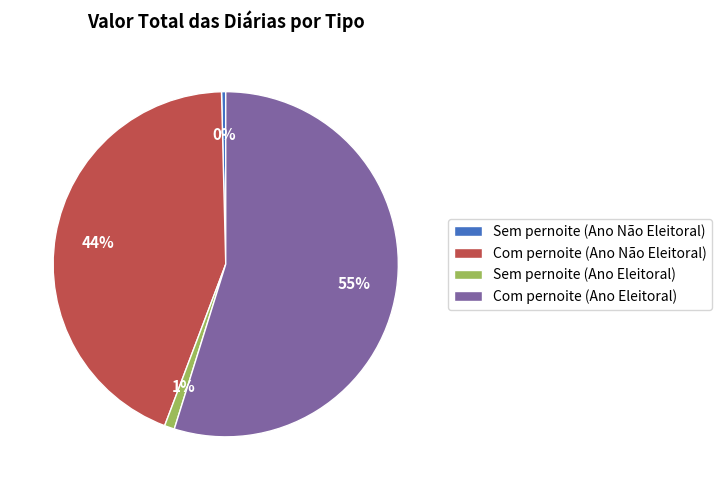

Combined, do Sem pernoite (Ano Eleitoral) and Com pernoite (Ano Não Eleitoral) account for over 50%?

No